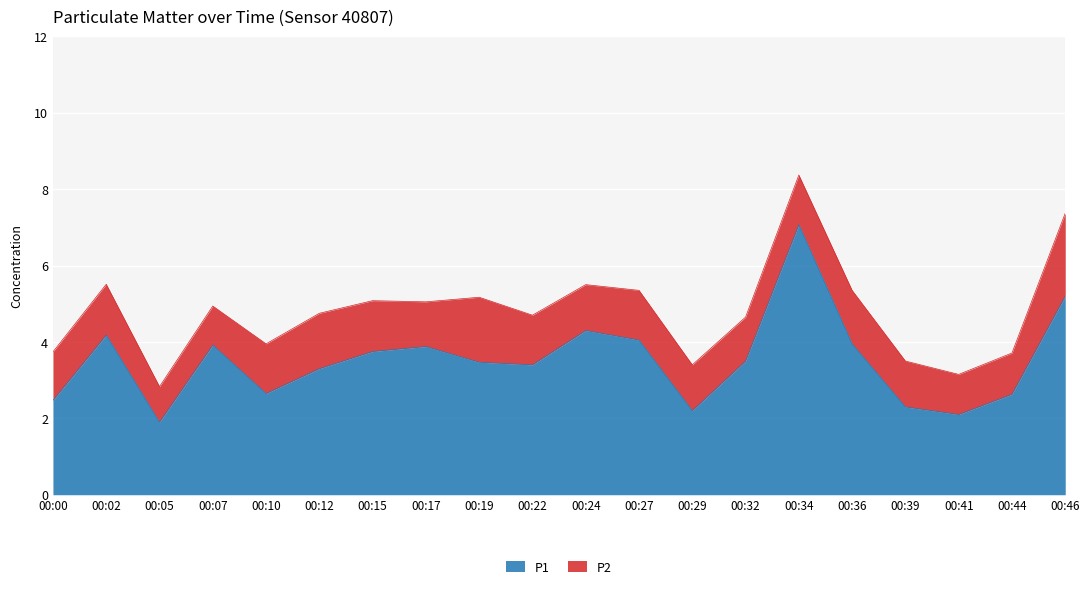

Where does the data first go above 3?

00:02